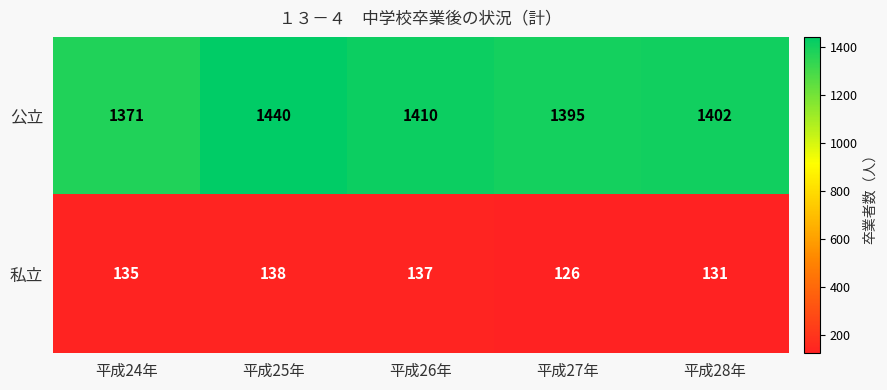

Where is 公立 nearest to the value 1405?

平成28年